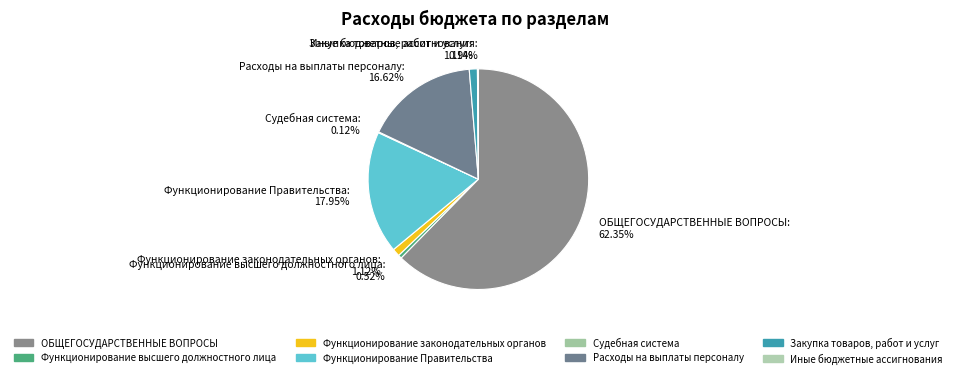

Which category has the biggest portion of the pie?

ОБЩЕГОСУДАРСТВЕННЫЕ ВОПРОСЫ